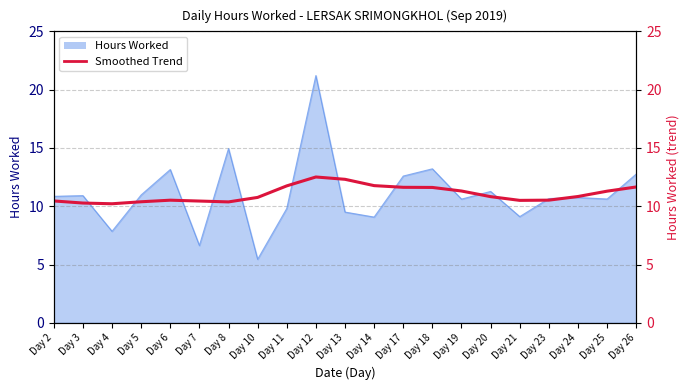

What is the sum of the values at Day 14 and Day 18?

23.4